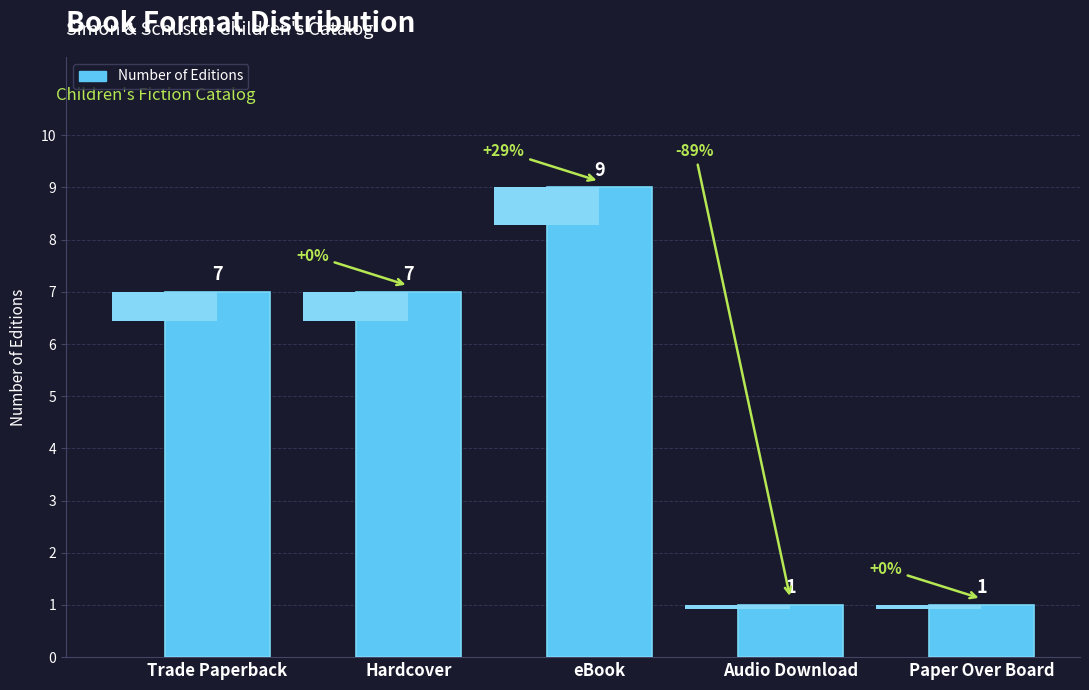

True or false: the data shows 12 at Trade Paperback.

False